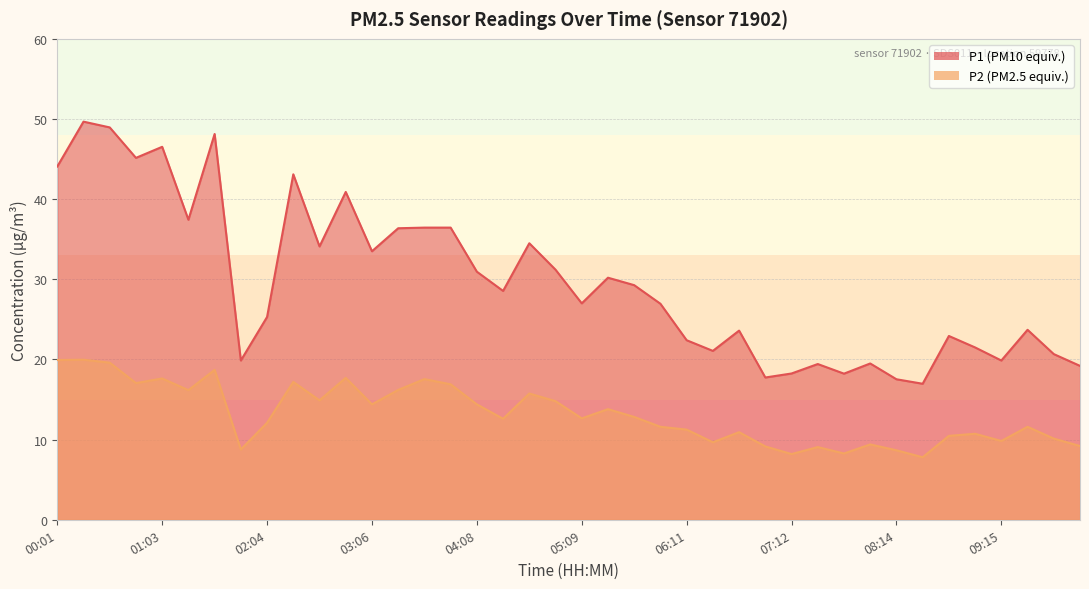

What is the average value of the P1 series?

29.7